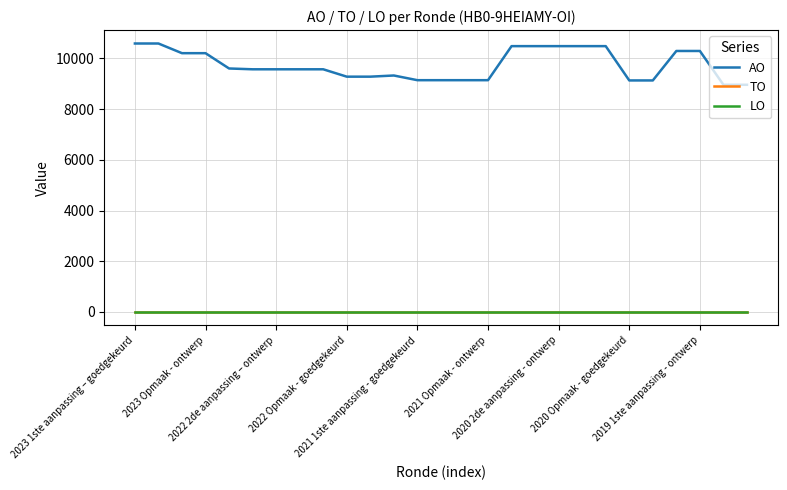

What is the difference between the maximum and minimum values in the AO series?

1629